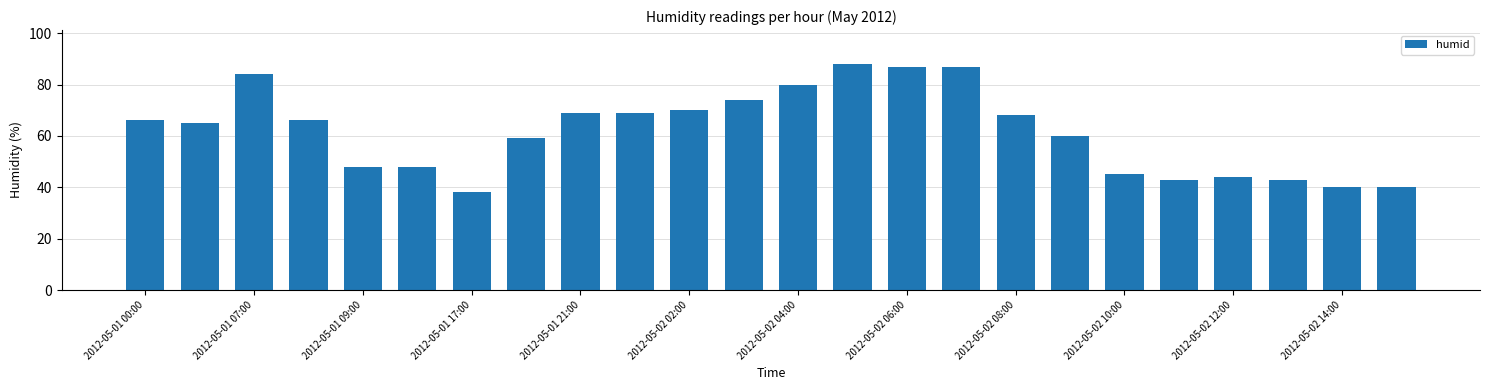

What is the value of the 9th bar from the left?

69